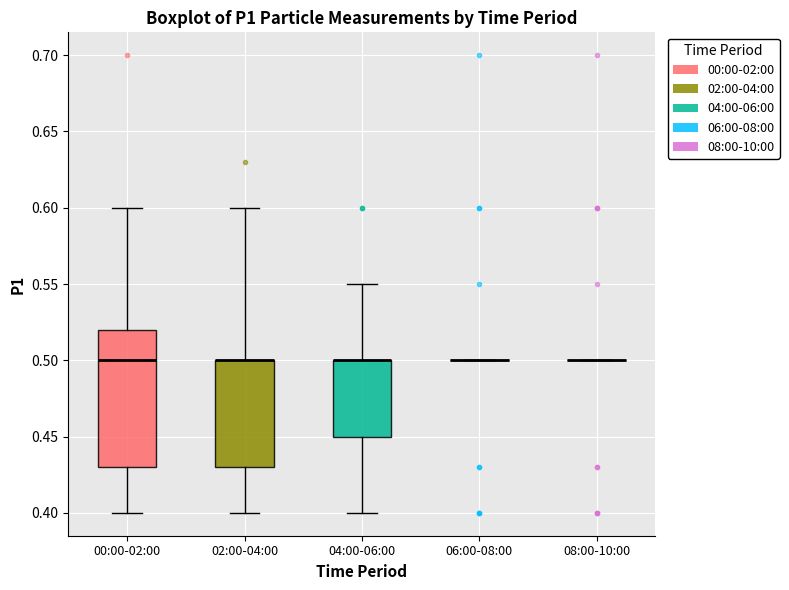

Reading left to right, read every box against the y-axis: the position of its median line, the range the box covers, and the ends of its whiskers. The values are not printed on the chart, so give them approximately, as read against the axis.

00:00-02:00: median 0.50, box 0.43 to 0.52, whiskers 0.40 to 0.60
02:00-04:00: median 0.50 (drawn on the box's upper edge), box 0.43 to 0.50, whiskers 0.40 to 0.60
04:00-06:00: median 0.50 (drawn on the box's upper edge), box 0.45 to 0.50, whiskers 0.40 to 0.55
06:00-08:00: box collapsed to a line at 0.50, whiskers 0.50 to 0.50
08:00-10:00: box collapsed to a line at 0.50, whiskers 0.50 to 0.50